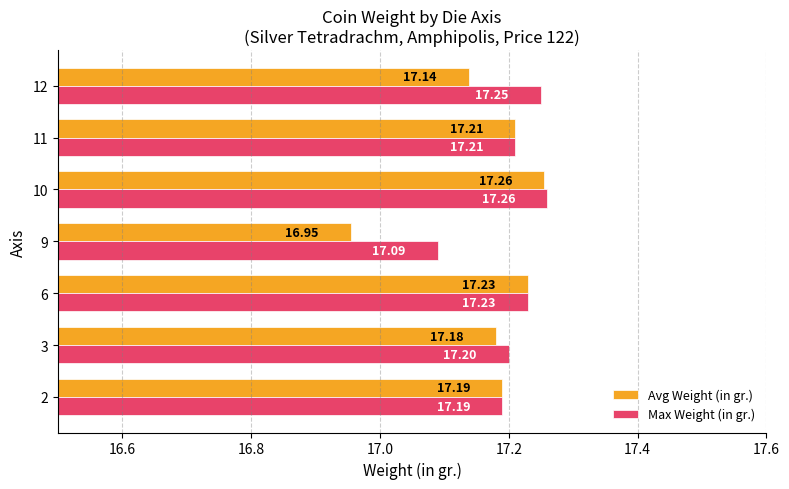

What is the sum of all Avg Weight (in gr.) values?

120.2